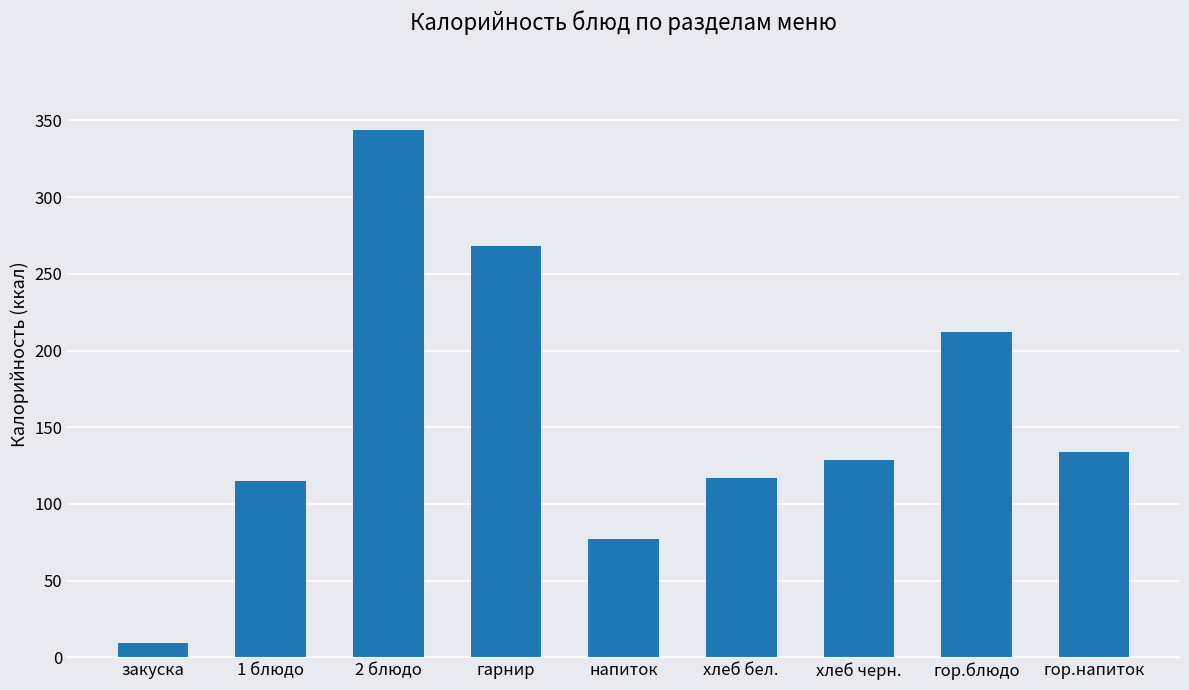

Where does the data first go above 129?

2 блюдо